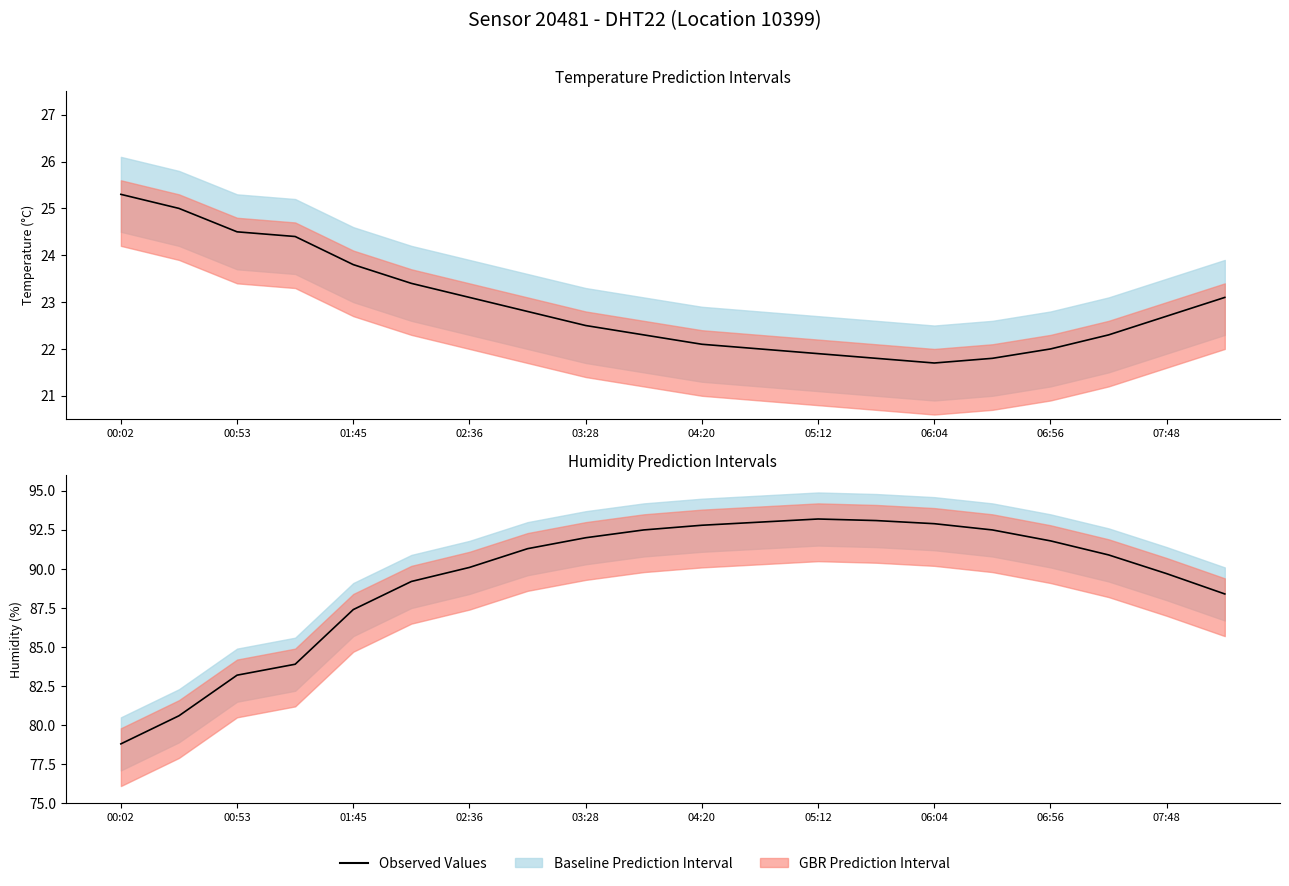

At which category does the chart reach its peak across all series?

05:12